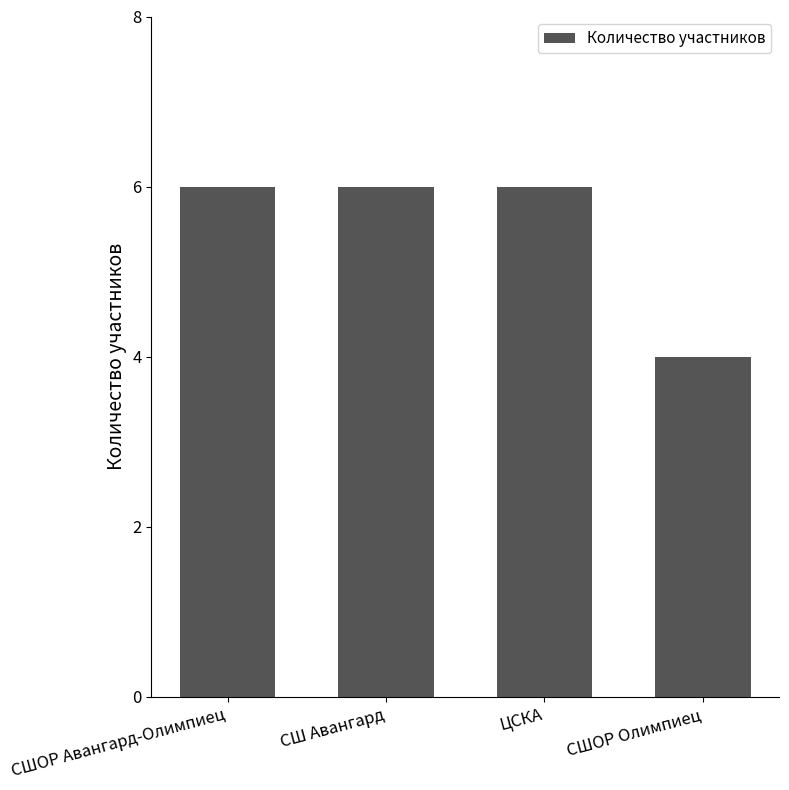

Reading right to left, extract all data points from this chart.

4	6	6	6